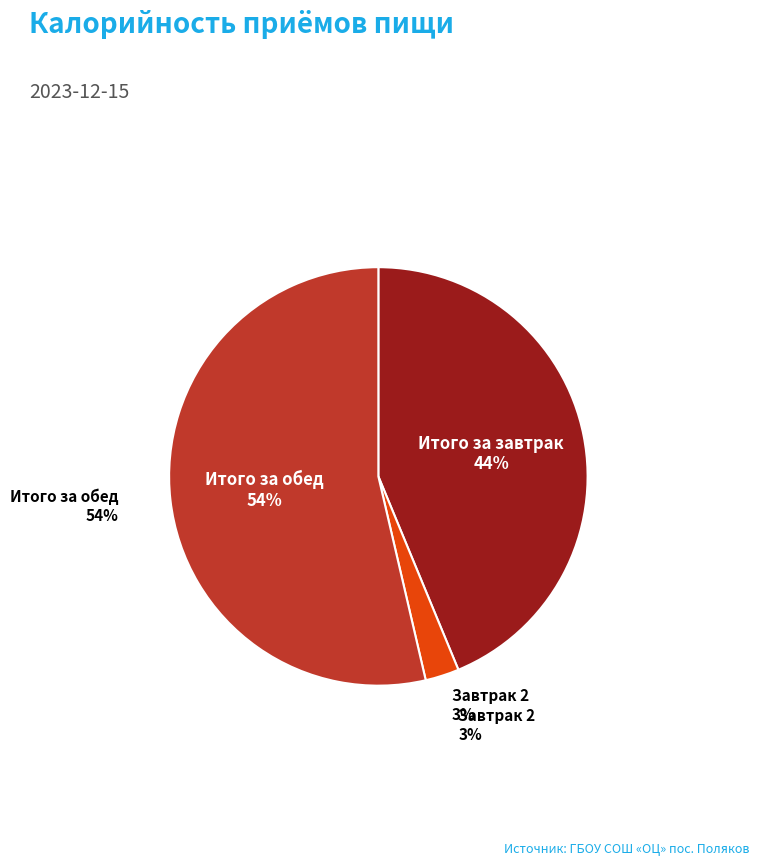

Which slice is the smallest?

Завтрак 2